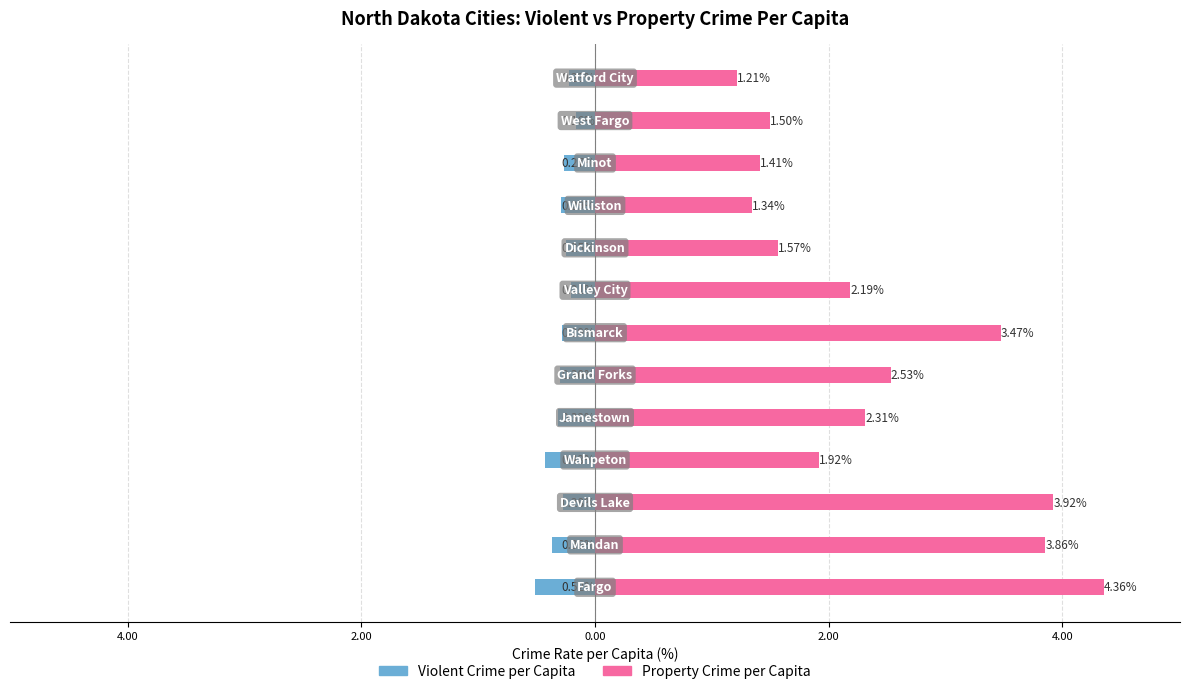

What is the value of the Property Crime per Capita (%) bar at the 1st from the left?

4.4